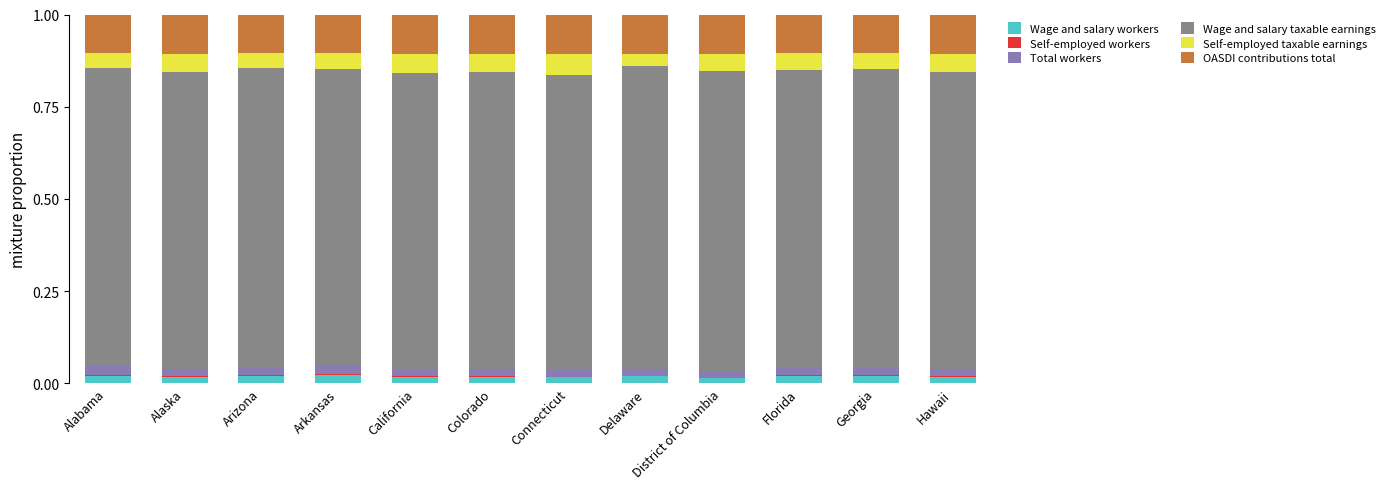

Is it true that Wage and salary workers equals 0.0 at Florida?

True